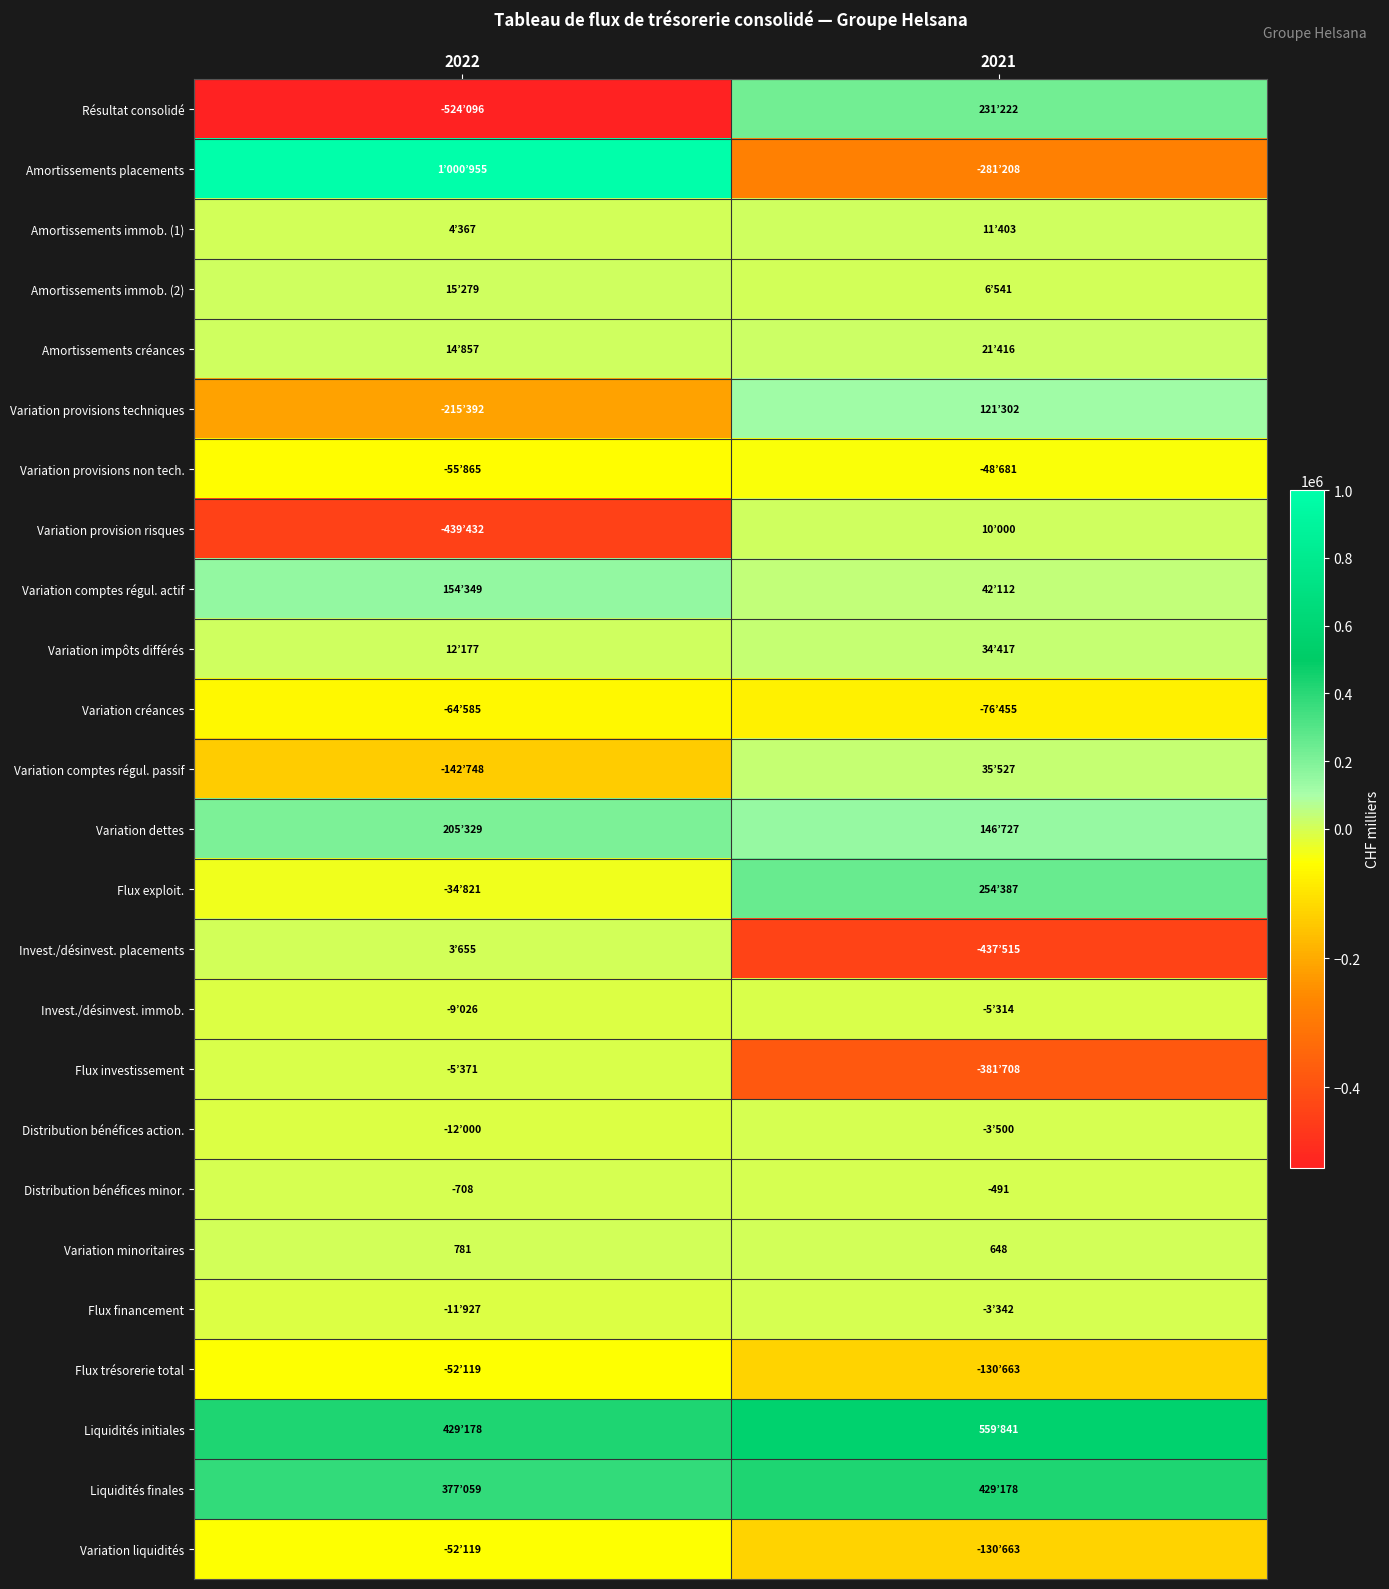

What is the difference between the Variation minoritaires values at 2021 and 2022?

133